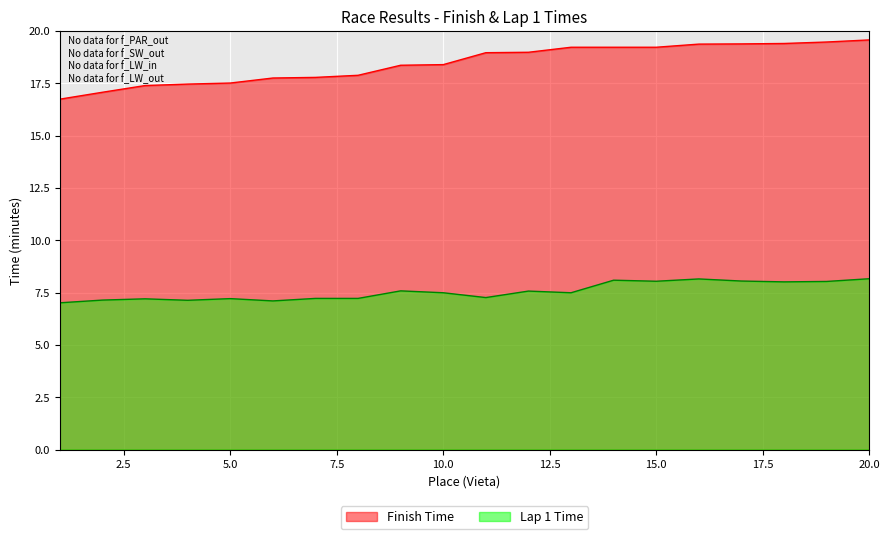

What is the total value across all series at 10.0?

25.9